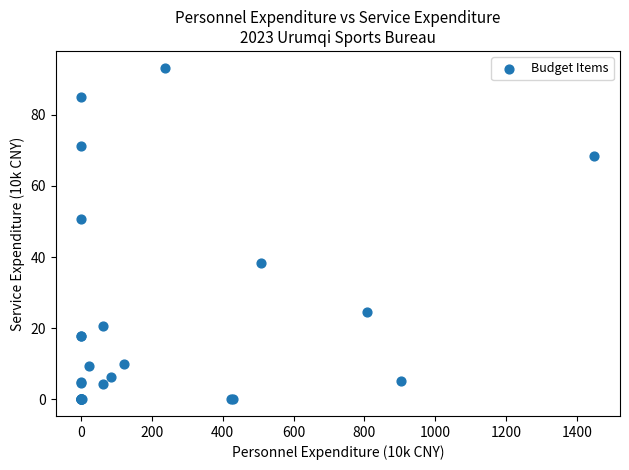

What Y value in the scatter plot is closest to 46?

50.8